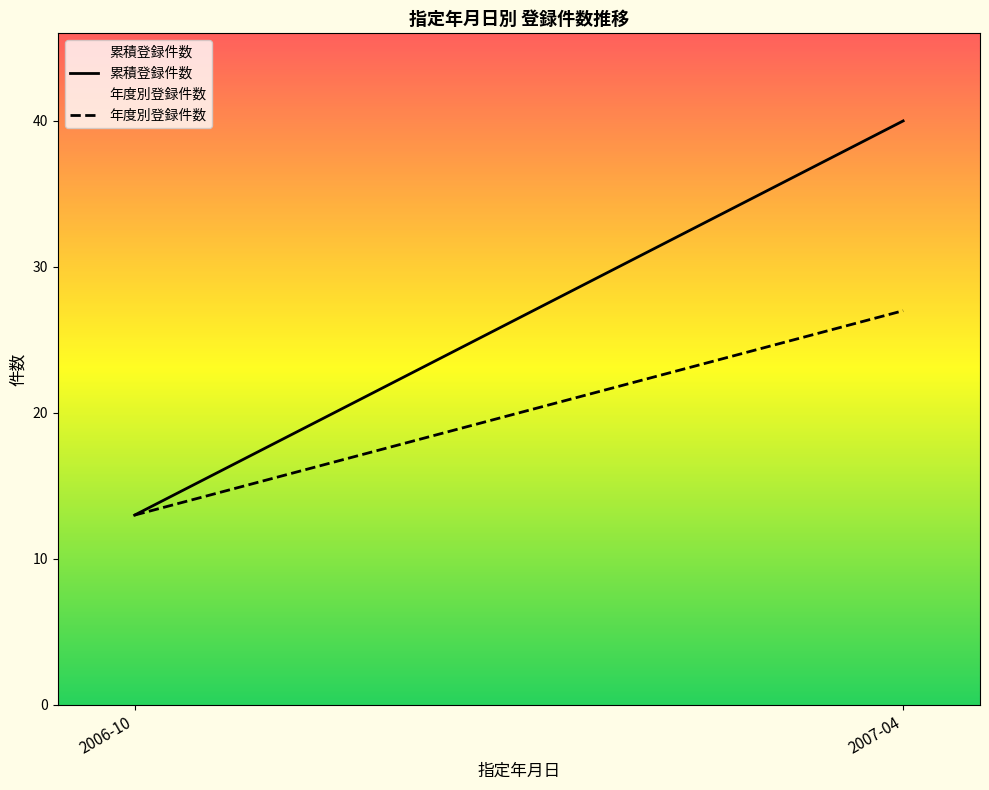

What is the approximate value of 累積登録件数 at 2007-04, to the nearest 5?

40